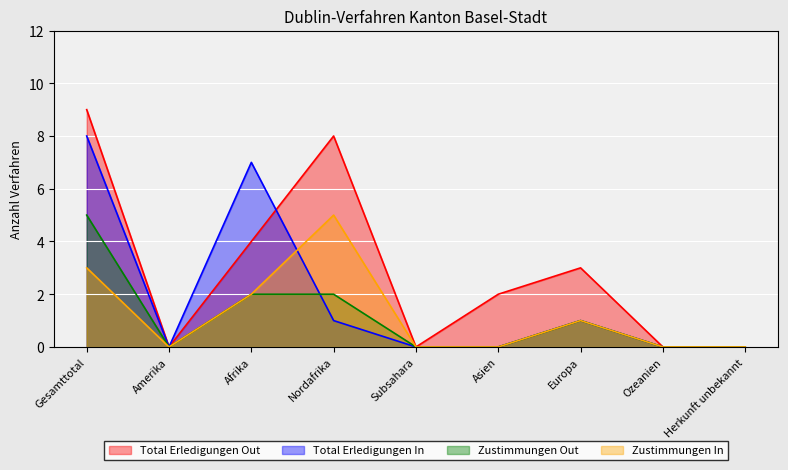

Count the number of data series in this chart.

4